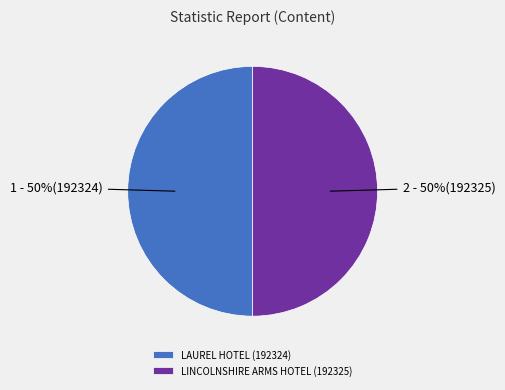

Combined, do LINCOLNSHIRE ARMS HOTEL and LAUREL HOTEL account for over 50%?

Yes